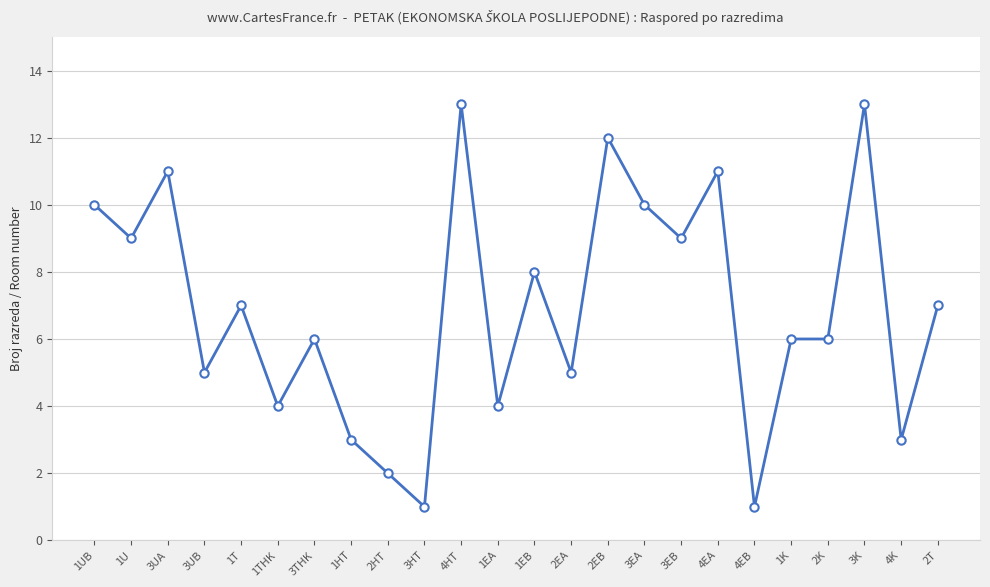

What position from the left is 1HT?

8